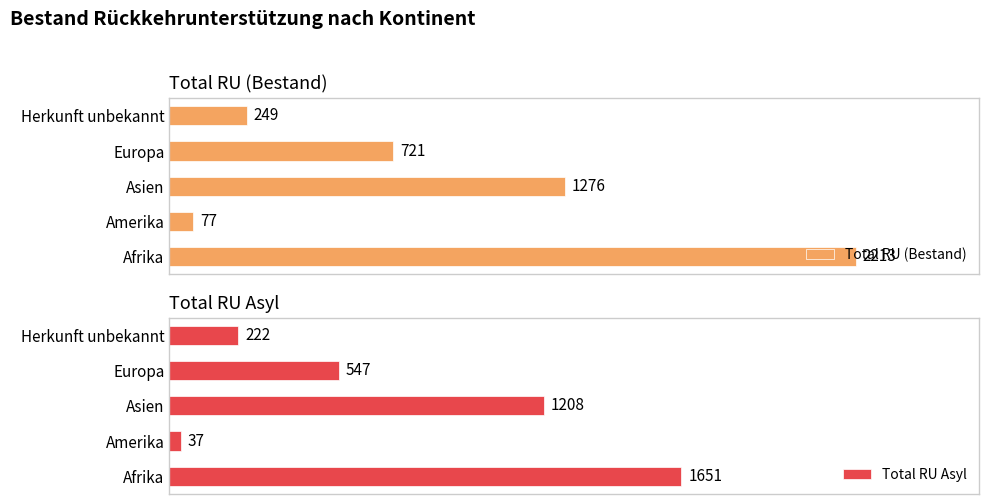

Where is Total RU (Bestand) nearest to the value 1145?

Asien